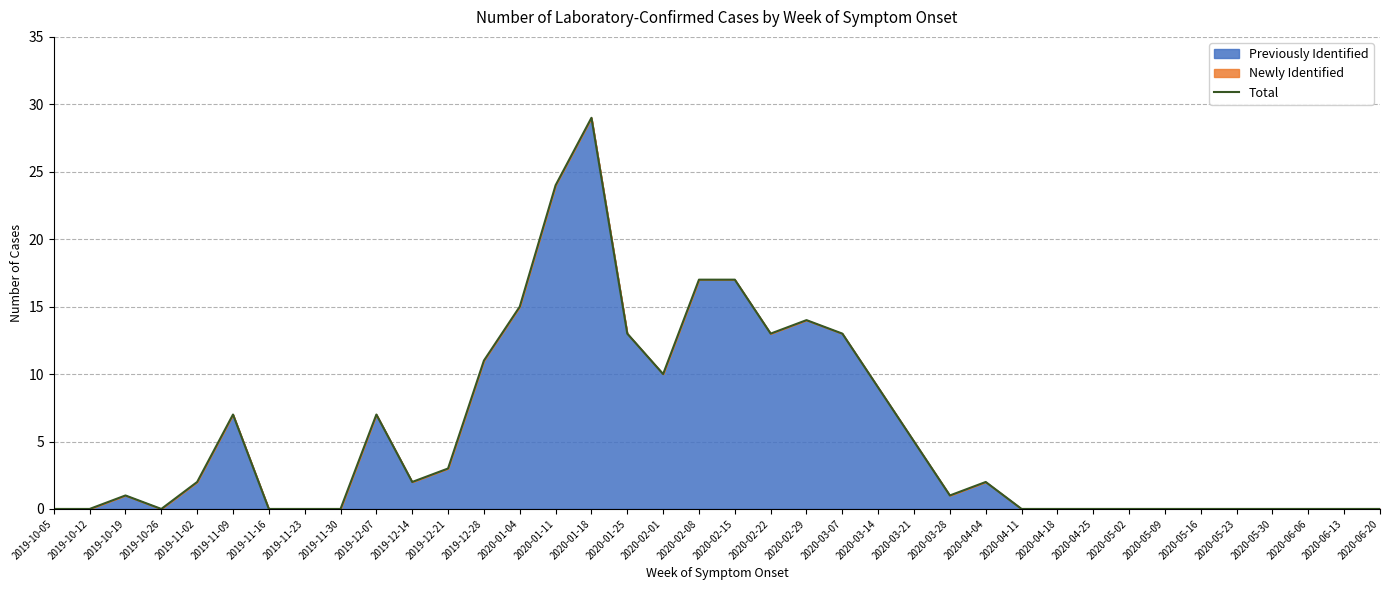

How many lines are shown in the chart?

1